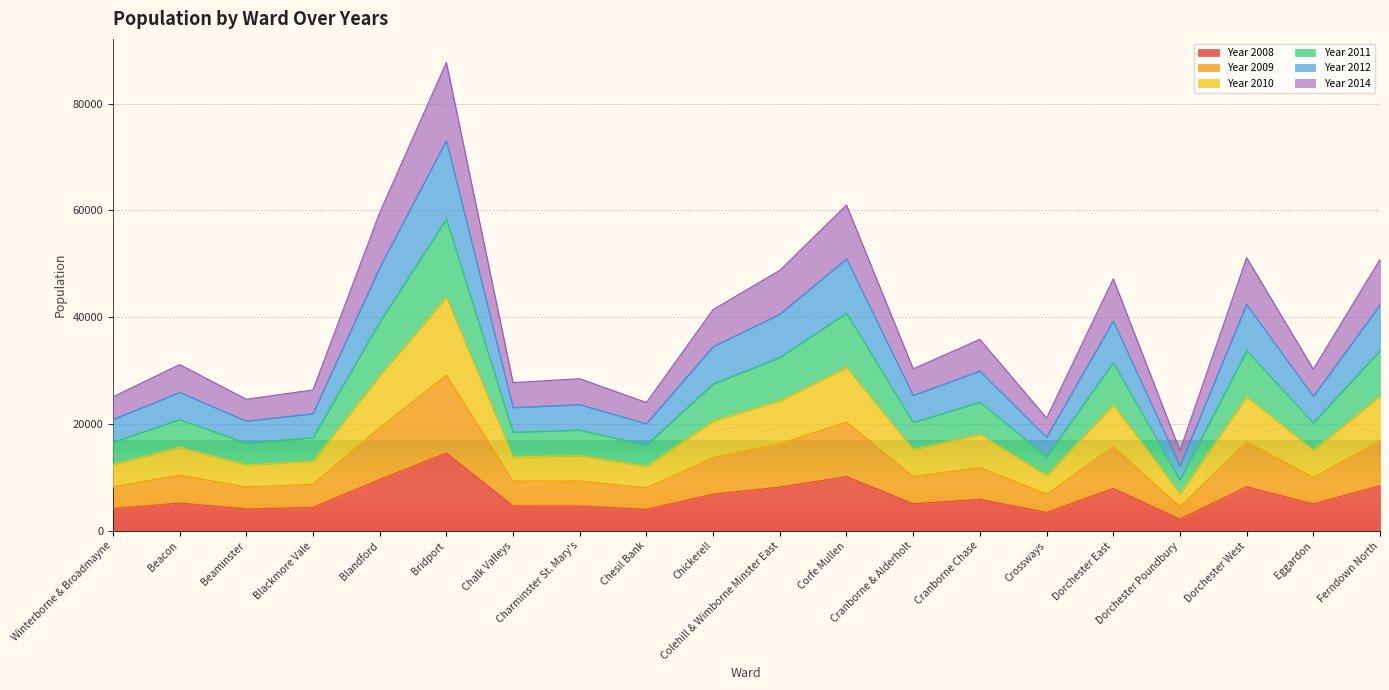

Which category has the highest value in the Year 2008 series?

Bridport